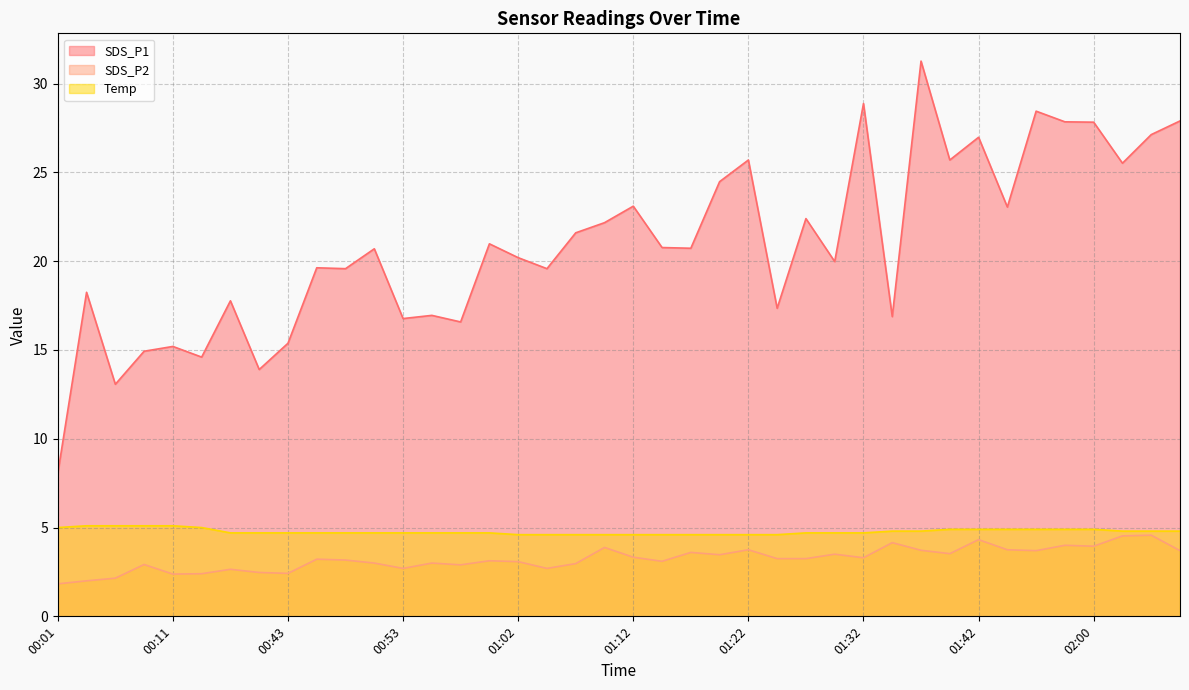

At how many categories does at least one series exceed 23?

14